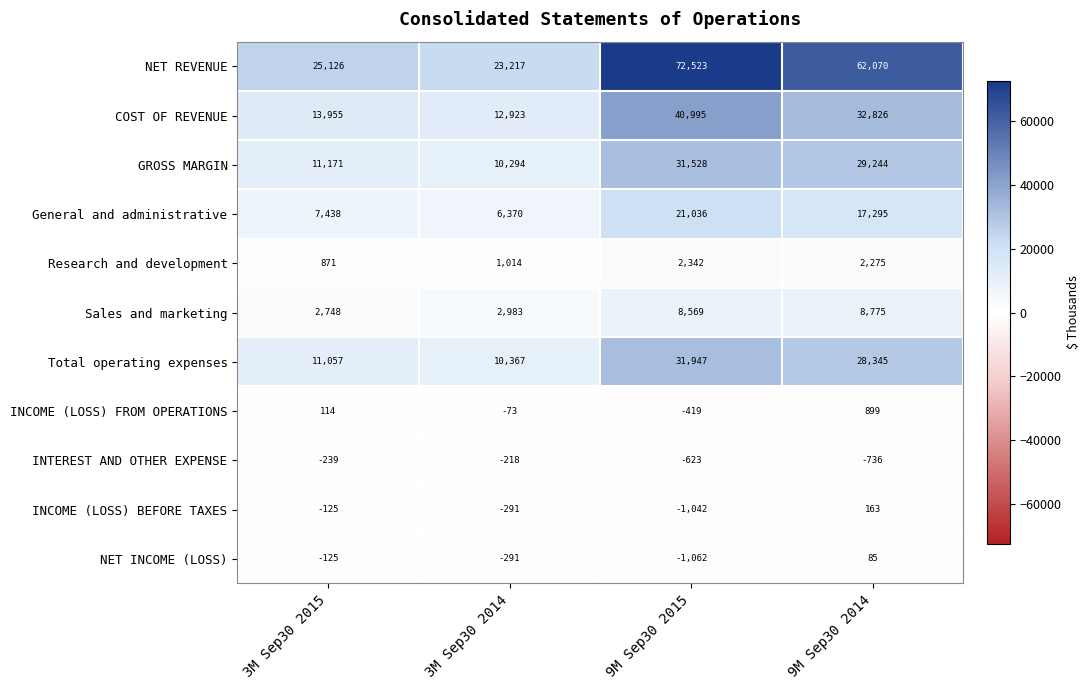

At which label does INCOME (LOSS) BEFORE TAXES reach its minimum?

9M Sep30 2015